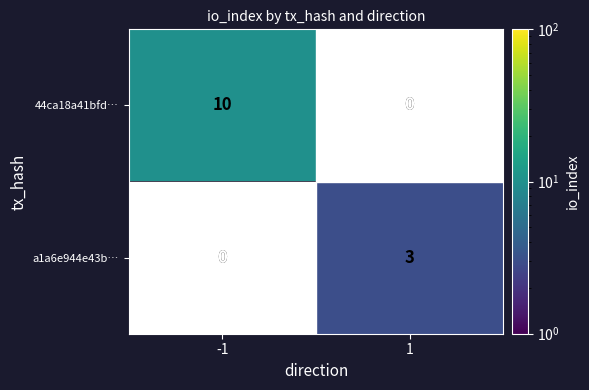

The a1a6e944e43b… series shows 2 at 1. True or false?

False